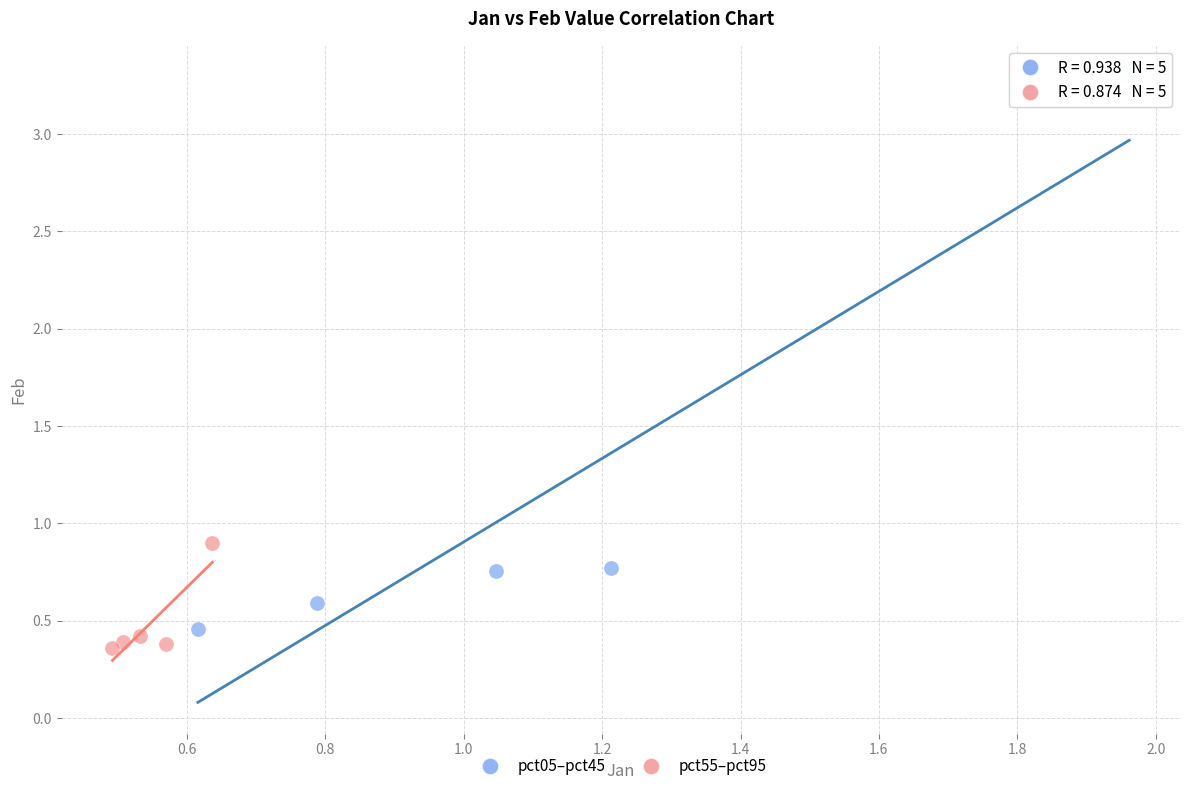

Which series has the widest spread of Y values?

pct05–pct45